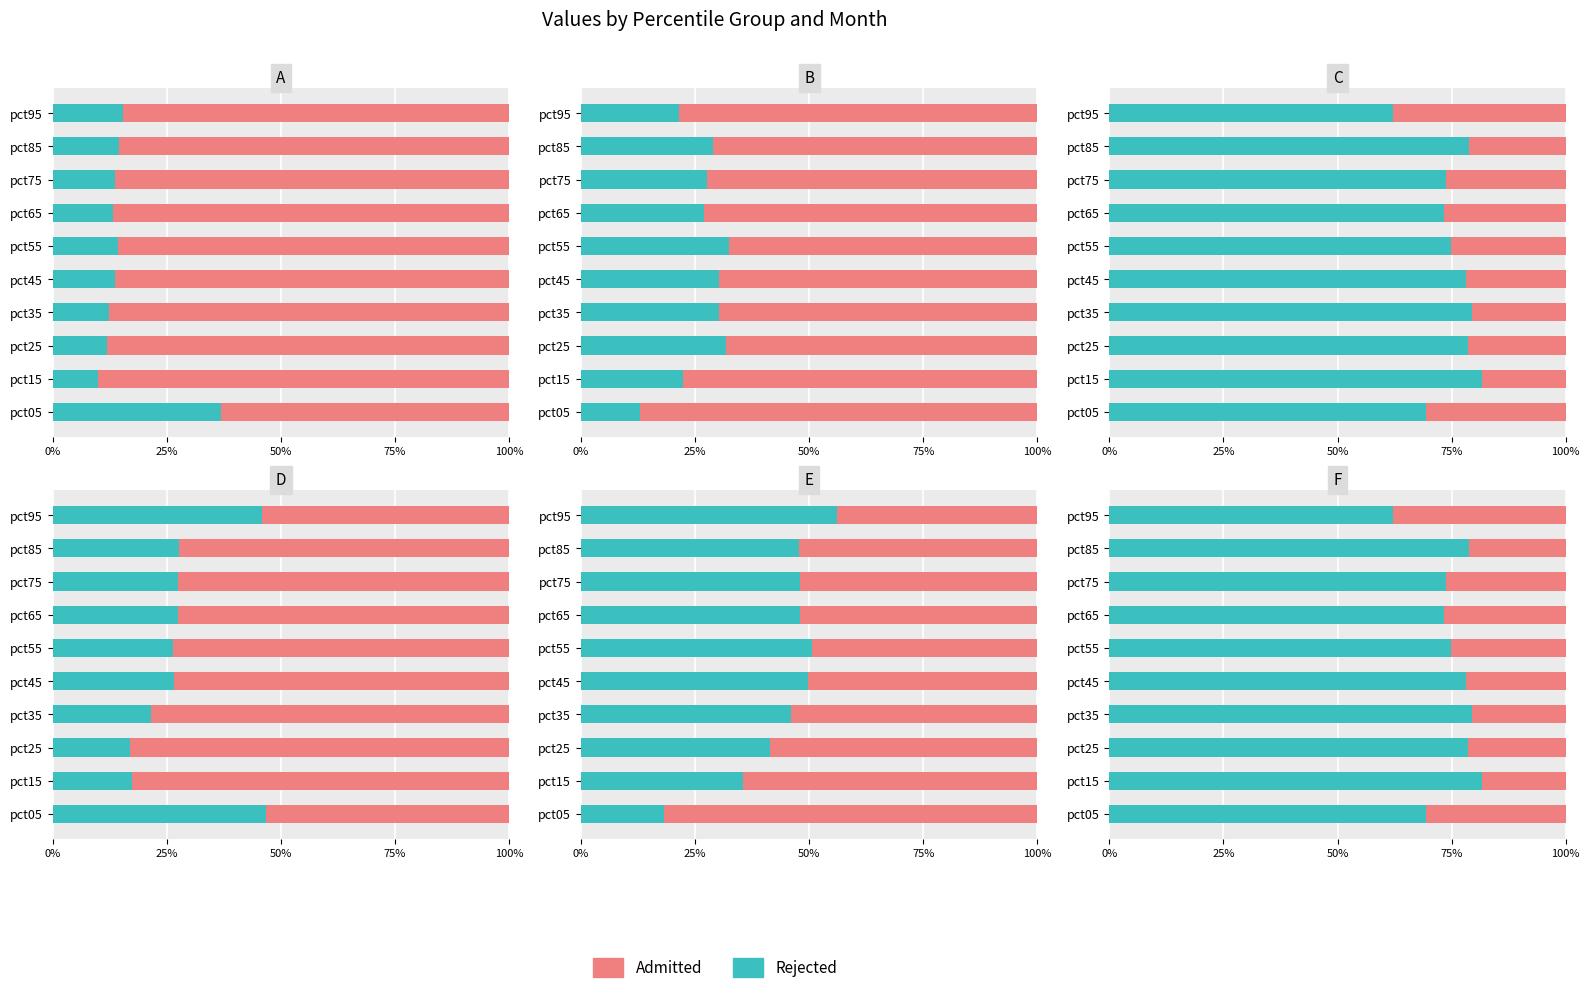

Does the chart contain any negative values?

No